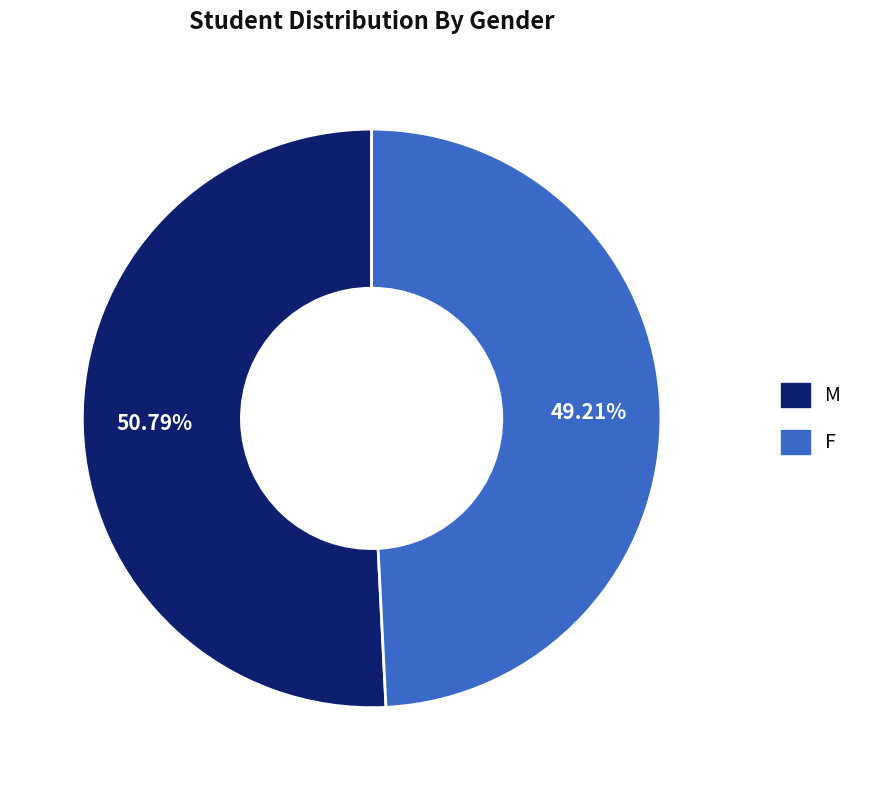

Which has a higher value, M or F?

M